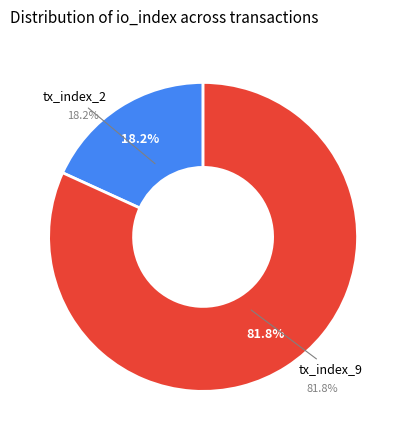

What percentage do tx_index_9 and tx_index_2 together represent?

100.0%